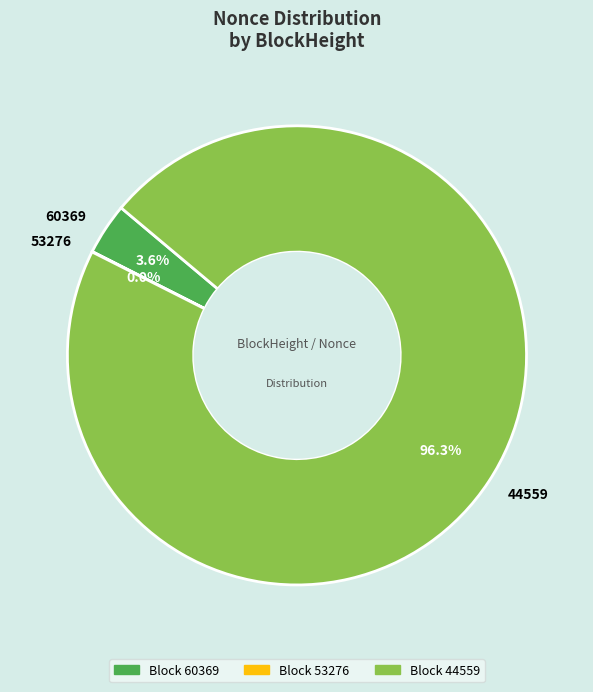

To the nearest percent, what is the difference between the largest and smallest slice percentages?

96%